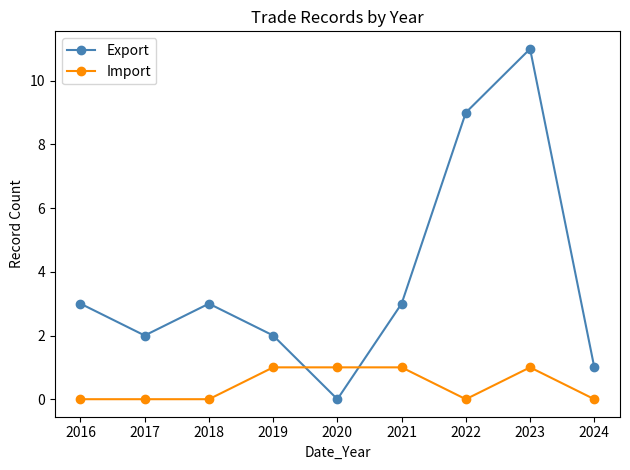

Is this an area chart (filled region under the line)?

No